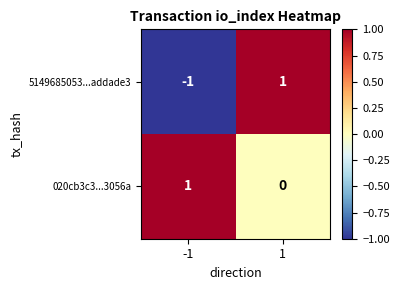

At how many categories does at least one series exceed 0?

2